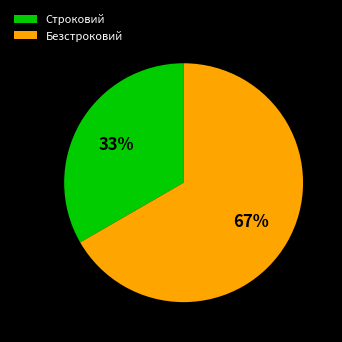

What percentage is the Строковий slice, to the nearest percent?

33%